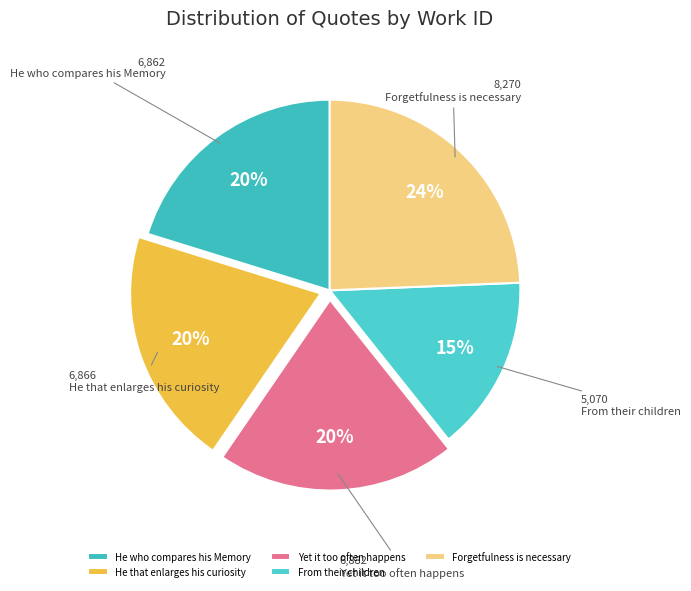

The Forgetfulness is necessary slice represents 10% of the pie. True or false?

False